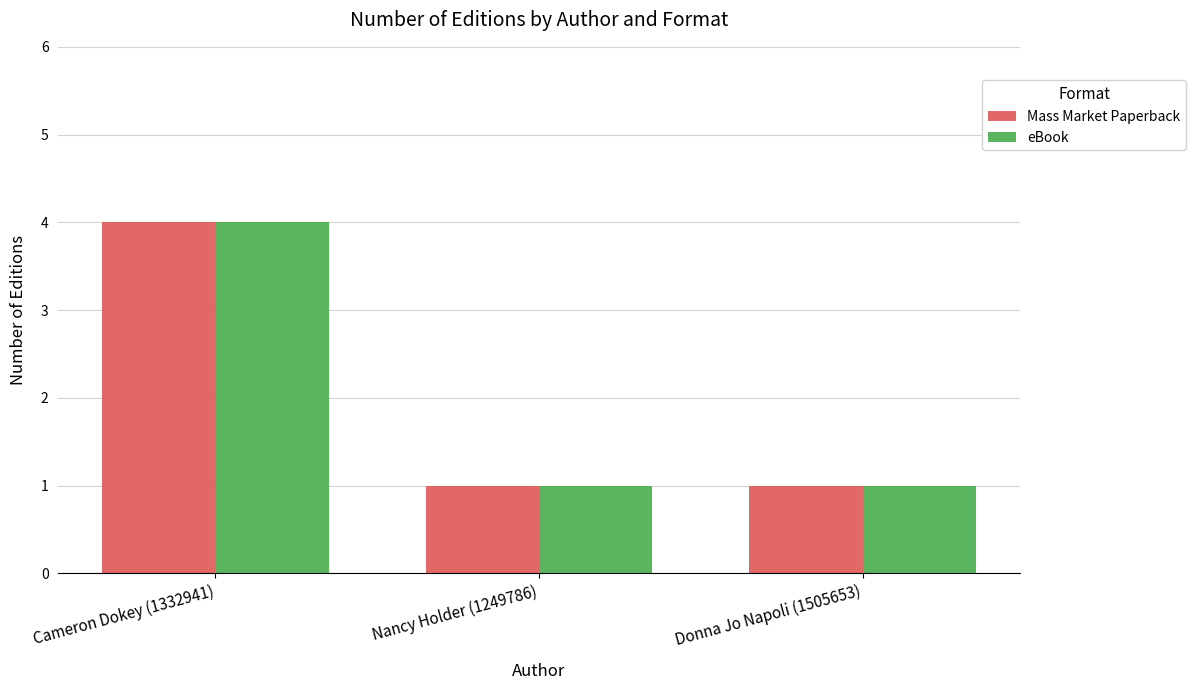

What is the label of the 2nd bar from the right?

Nancy Holder (1249786)